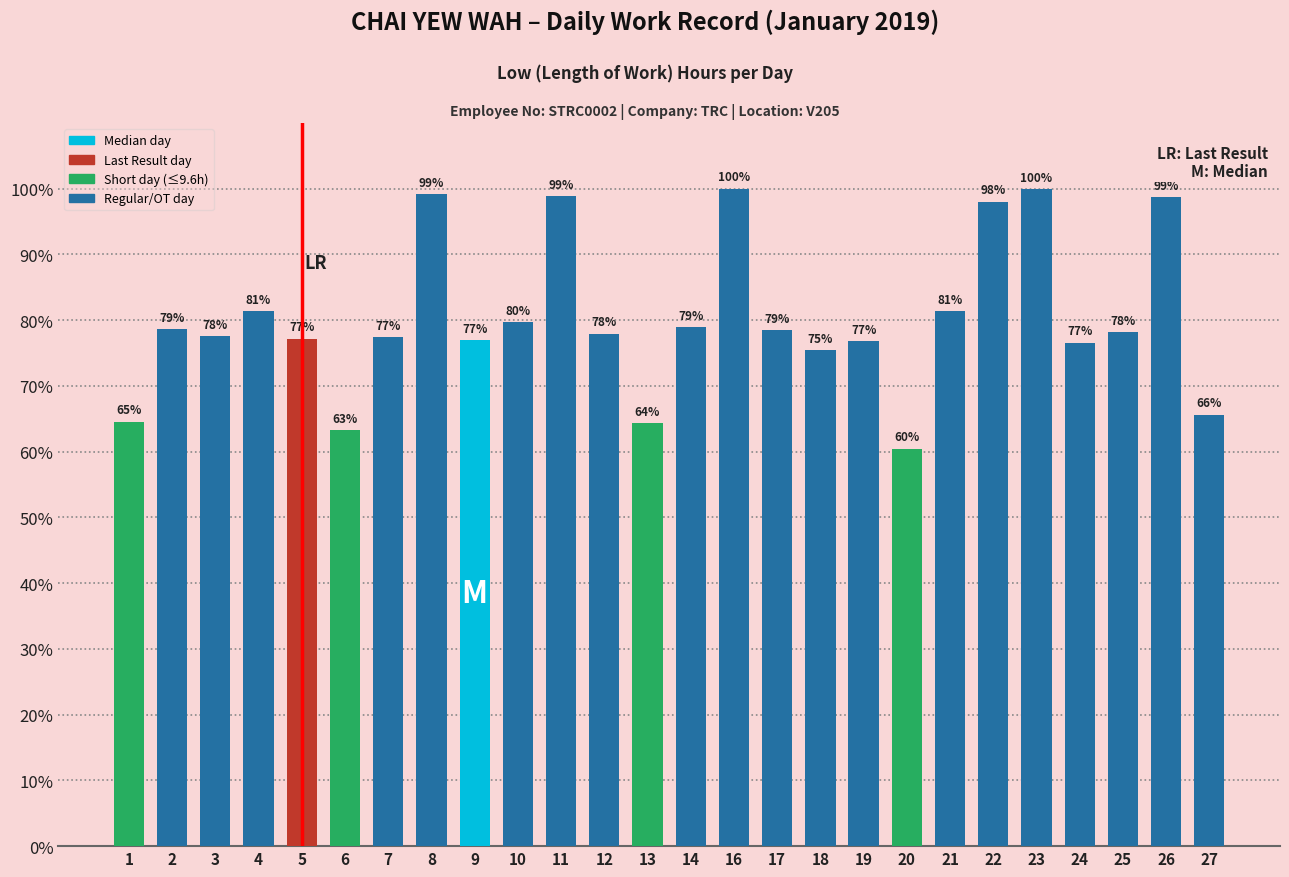

At which label is the value closest to 80?

10